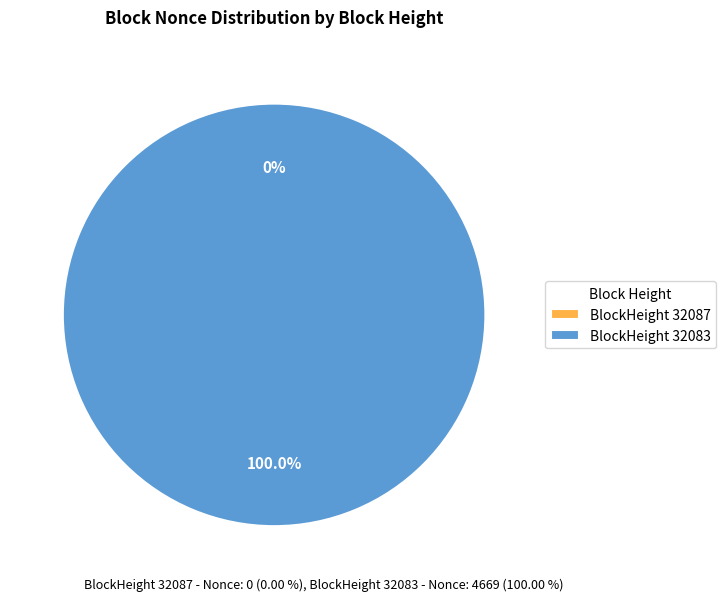

To the nearest percent, what percentage of the pie is 32083?

100%